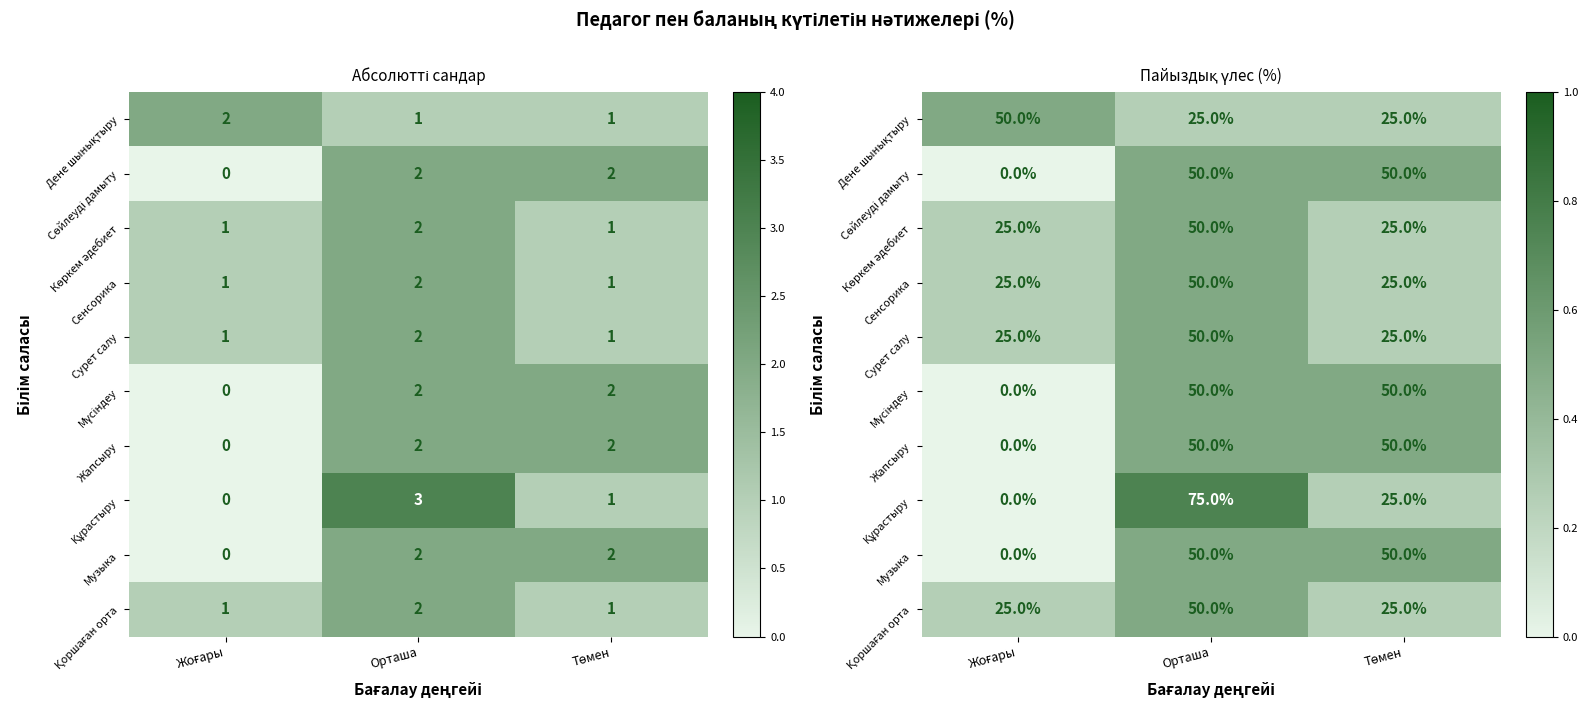

Rank the series by their maximum value, from lowest to highest.

Дене шынықтыру, Сөйлеуді дамыту, Көркем әдебиет, Сенсорика, Сурет салу, Мүсіндеу, Жапсыру, Музыка, Қоршаған орта, Құрастыру